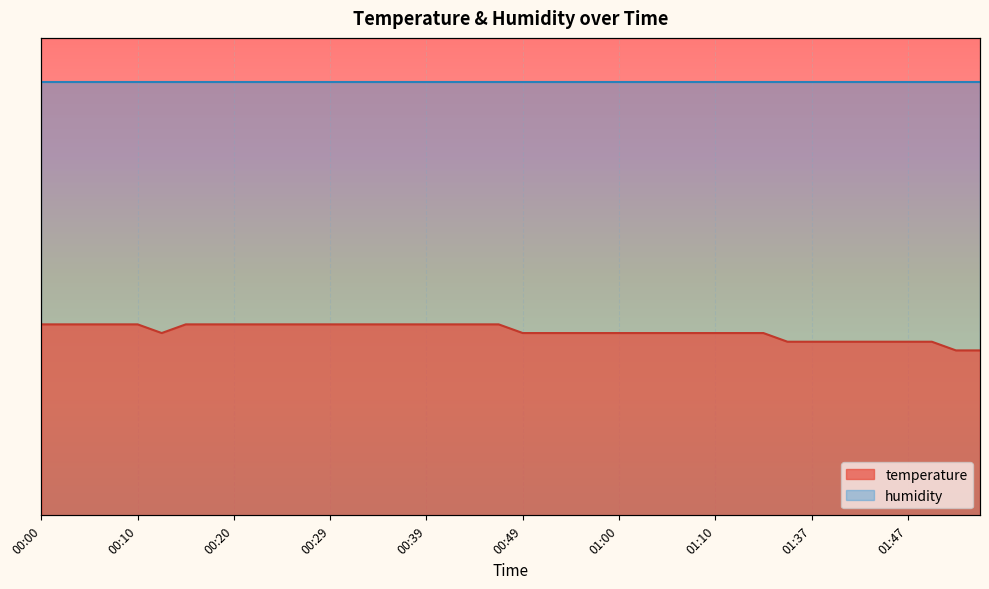

Reading left to right, what are all the values shown in this chart?

00:00=0.4	00:02=0.4	00:05=0.4	00:07=0.4	00:10=0.4	00:12=0.4	00:15=0.4	00:17=0.4	00:20=0.4	00:22=0.4	00:25=0.4	00:27=0.4	00:29=0.4	00:32=0.4	00:34=0.4	00:37=0.4	00:39=0.4	00:42=0.4	00:44=0.4	00:47=0.4	00:49=0.4	00:52=0.4	00:54=0.4	00:57=0.4	01:00=0.4	01:02=0.4	01:05=0.4	01:08=0.4	01:10=0.4	01:16=0.4	01:26=0.4	01:32=0.4	01:37=0.4	01:39=0.4	01:42=0.4	01:44=0.4	01:47=0.4	01:49=0.4	01:52=0.4	01:54=0.4